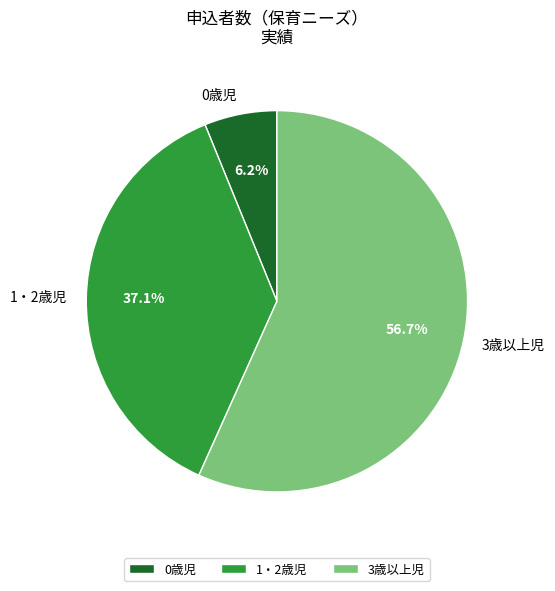

What percentage is NOT represented by 0歳児?

93.8%